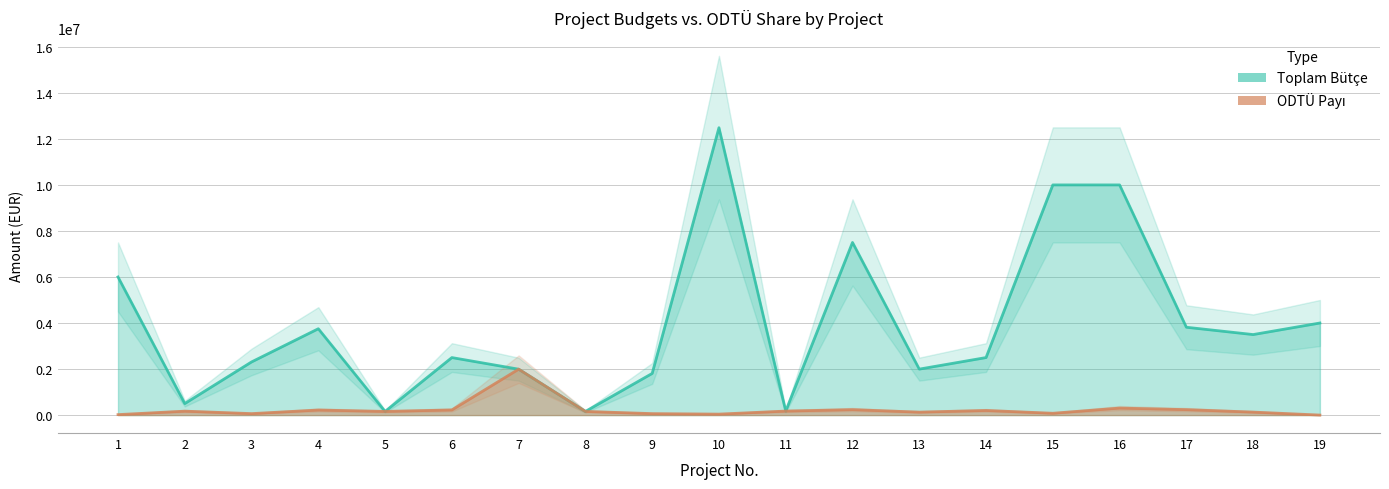

True or false: Toplam Bütçe and ODTÜ Payı cross at least once.

False